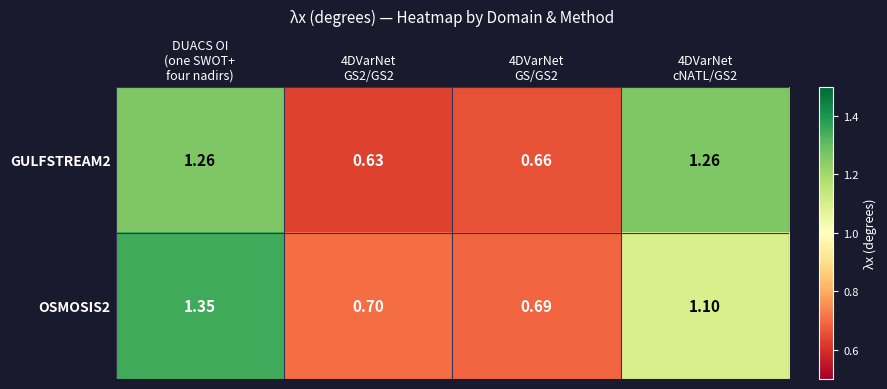

What is the difference between the highest and lowest values at 4DVarNet
cNATL/GS2?

0.2